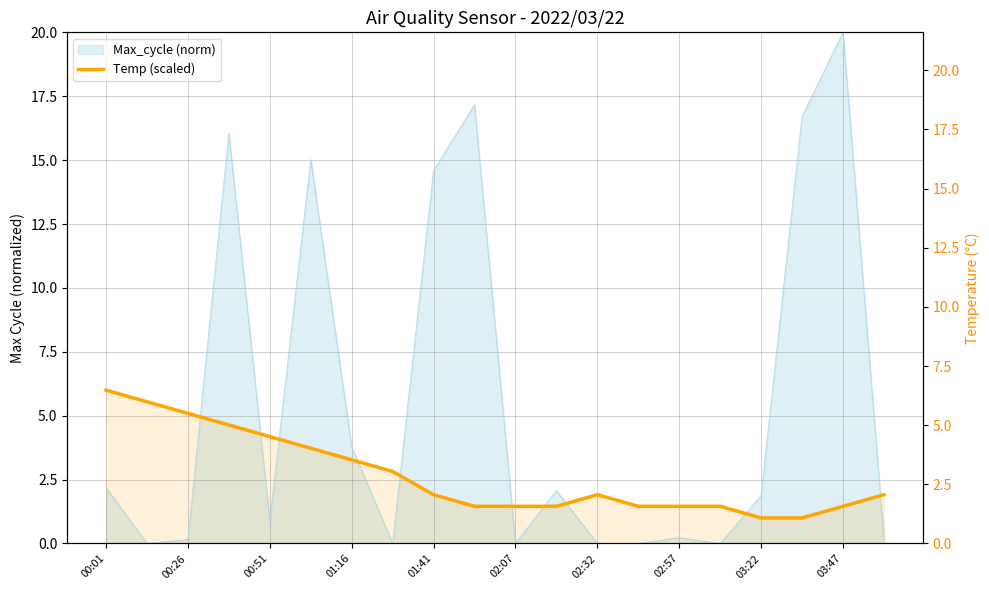

What is the label of the 20th point from the right?

00:01